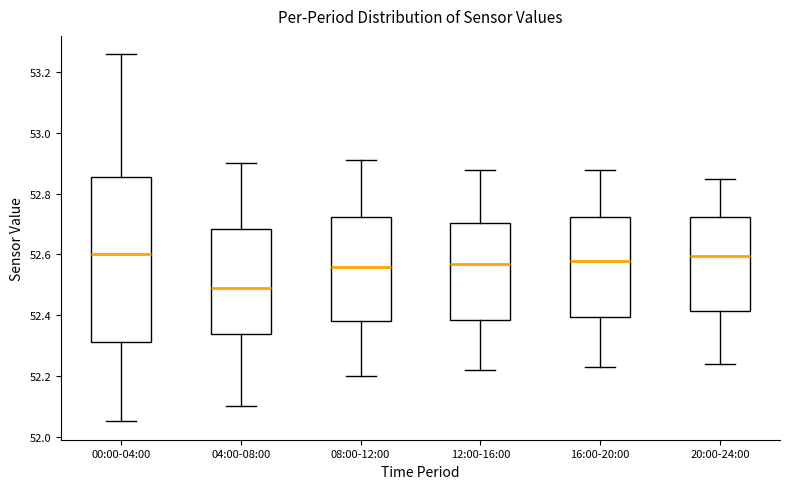

Where does the upper whisker of the box for 00:00-04:00 end on the y-axis? The values are not printed on the chart, so give them approximately, as read against the axis.

53.26